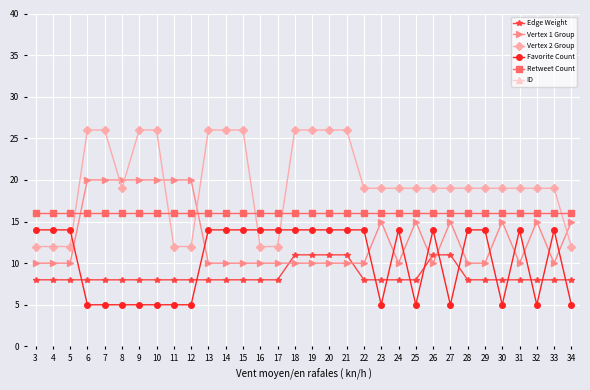

What is the value of the ID point at the 32nd from the left?

44